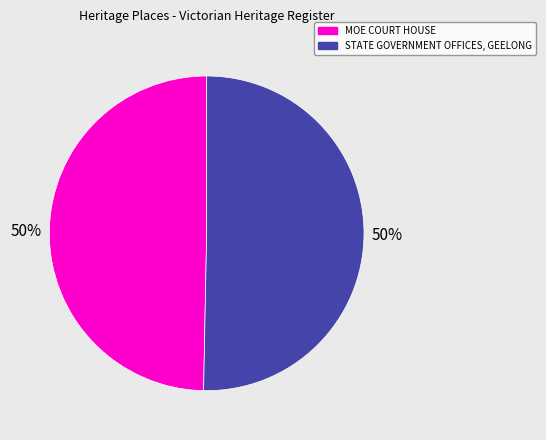

The STATE GOVERNMENT OFFICES, GEELONG slice represents 50% of the pie. True or false?

True